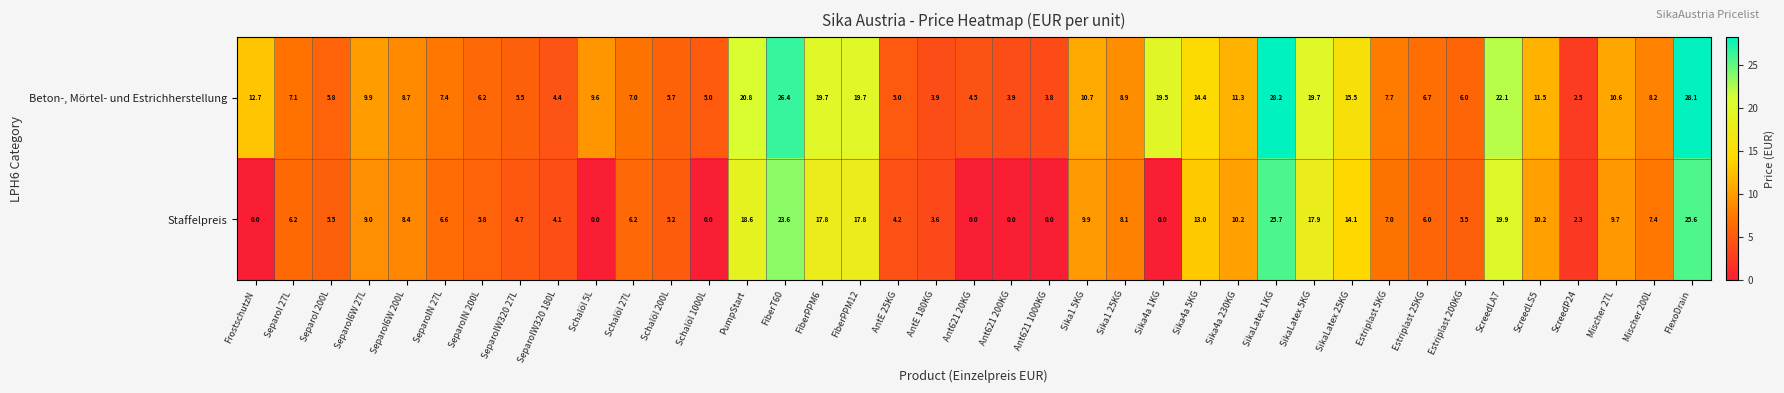

What is the difference between the Staffelpreis values at Ant621 200KG and FiberT60?

23.6